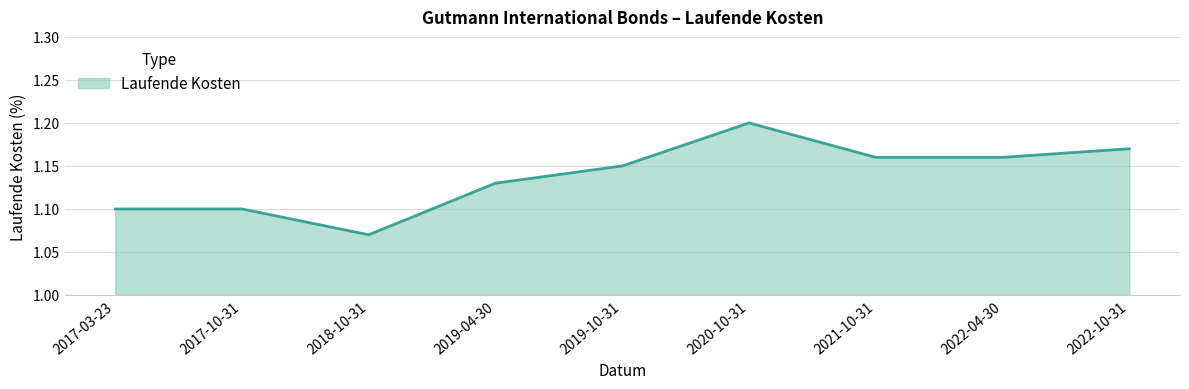

What is the difference between the maximum and minimum values?

0.1